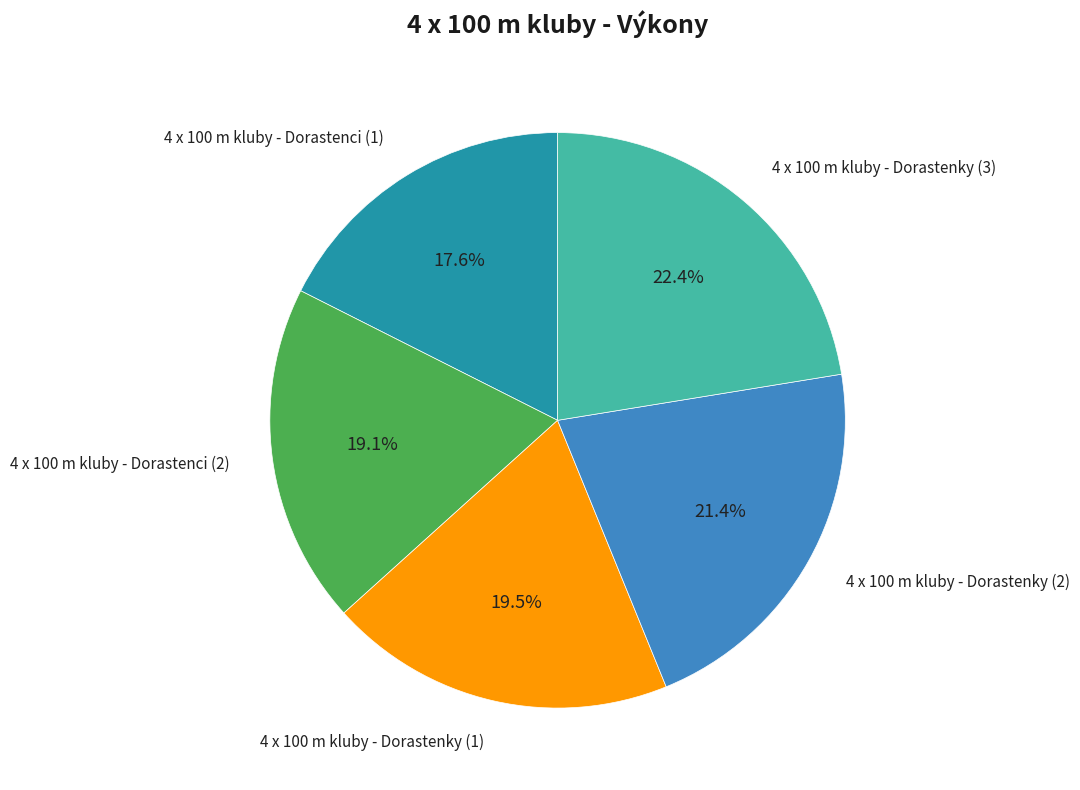

To the nearest percent, what is the difference between the largest and smallest slice percentages?

5%